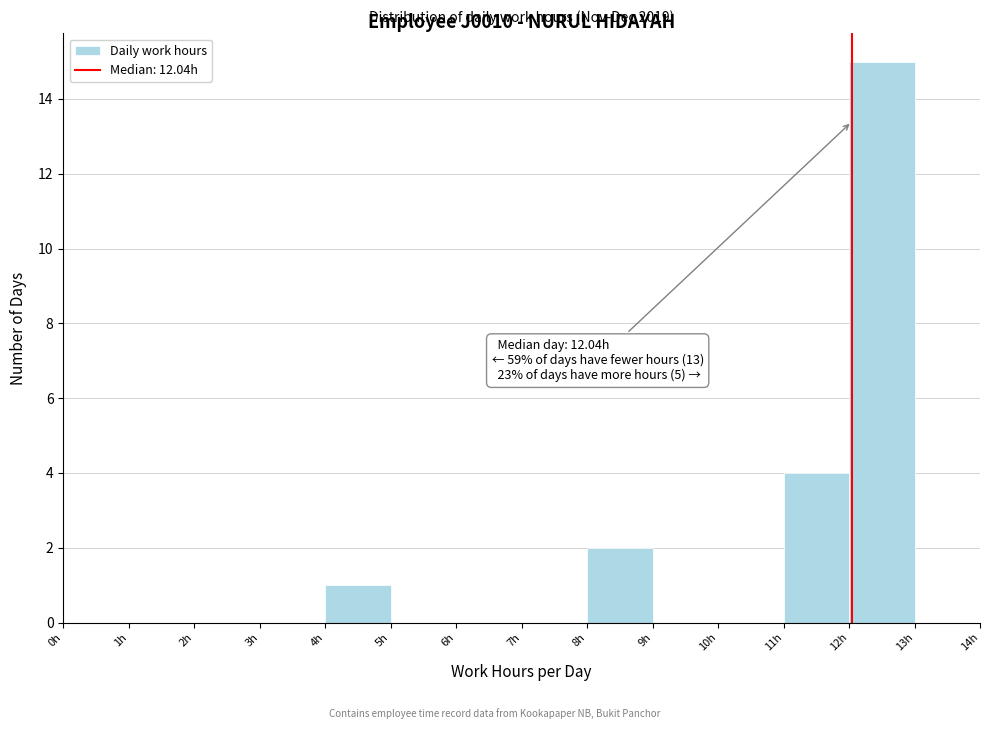

Which range on the x-axis has the tallest bar?

12 to 13